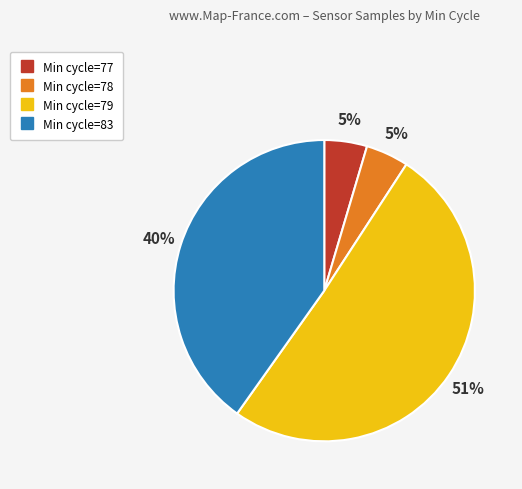

To the nearest percent, what is the average slice percentage?

25%